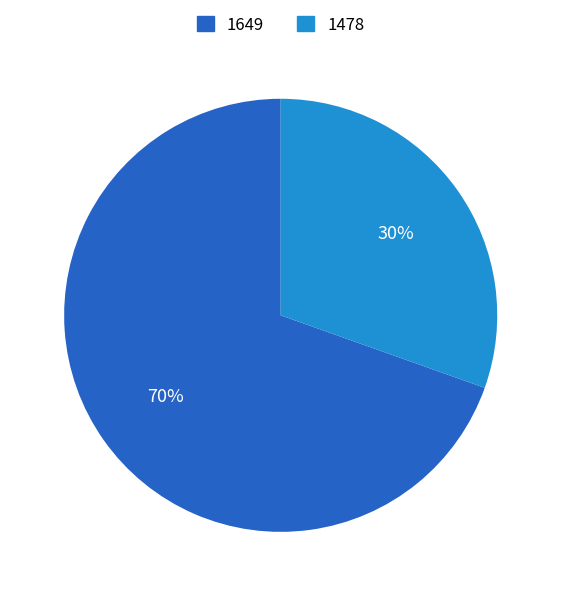

To the nearest percent, what percentage of the pie is 1478?

30%